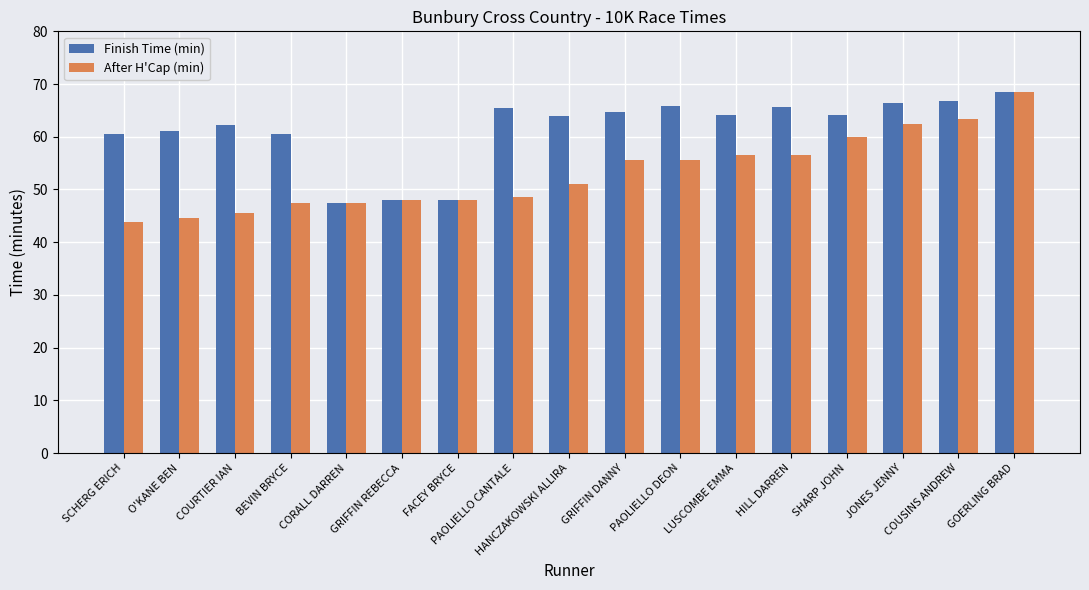

What is the difference between the second highest and minimum values in the Finish Time (min) series?

19.4